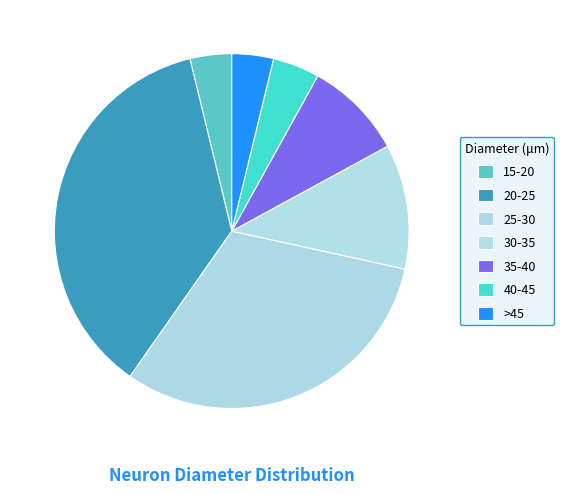

What is the ratio of the value at 30-35 to the value at 20-25?

0.3